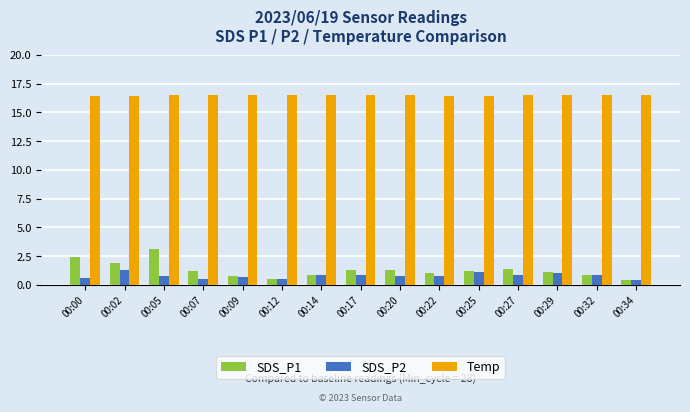

At which label does SDS_P1 reach its peak?

00:05